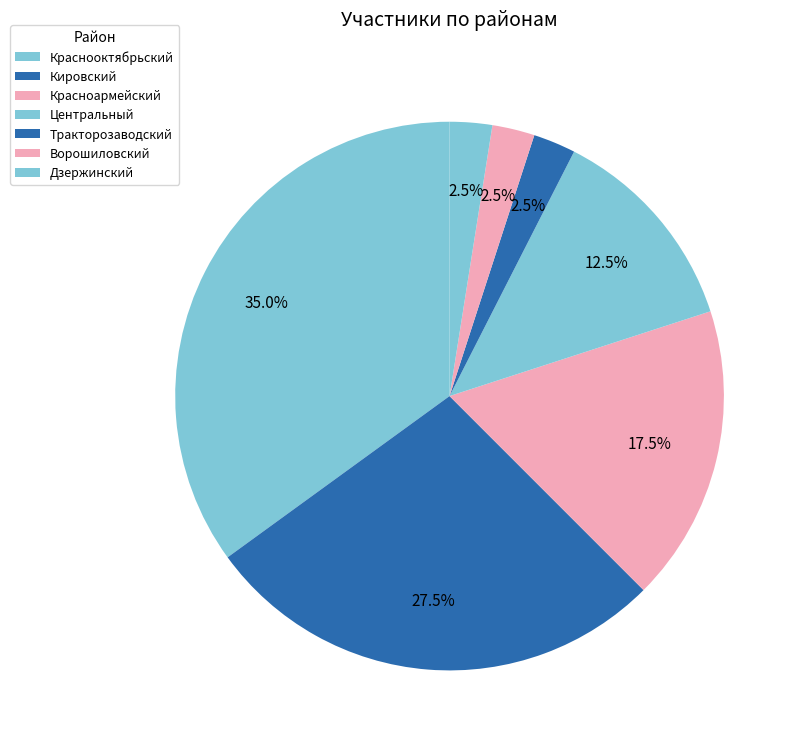

What percentage is the Ворошиловский slice, to the nearest percent?

2%